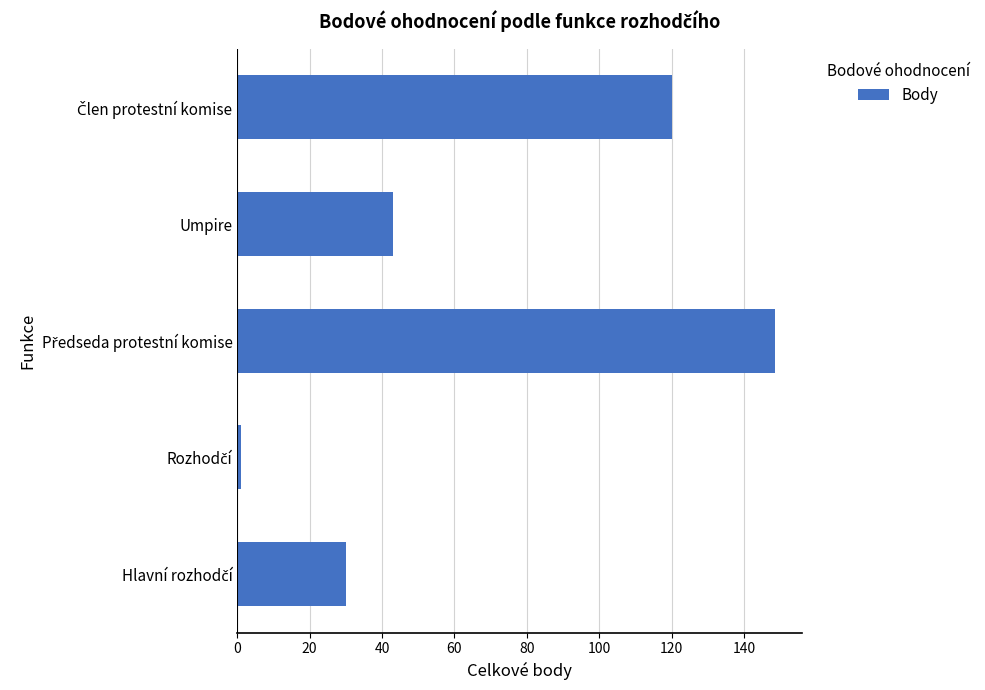

How many values are below 43?

2